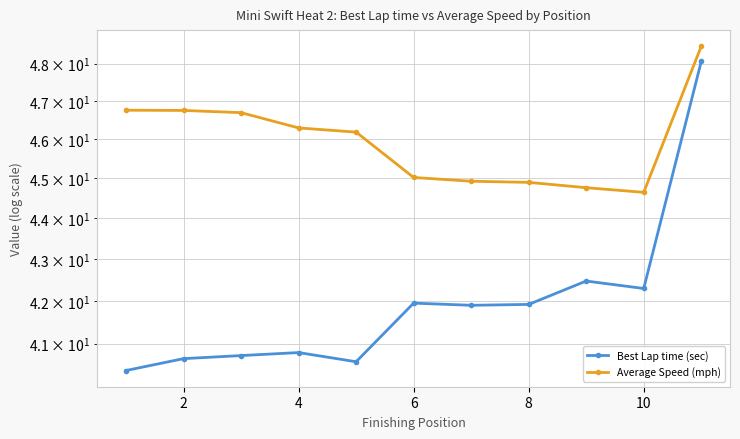

Is the value of Average Speed (mph) at 4 greater than the value of Best Lap time (sec) at 8?

Yes